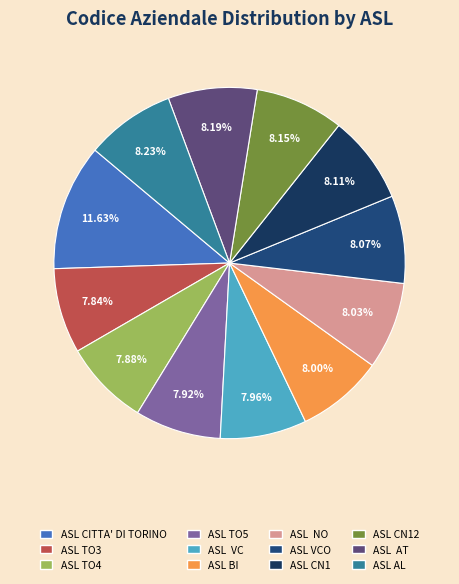

Rank the categories by value from highest to lowest.

ASL CITTA' DI TORINO, ASL AL, ASL  AT, ASL CN12, ASL CN1, ASL VCO, ASL  NO, ASL BI, ASL  VC, ASL TO5, ASL TO4, ASL TO3